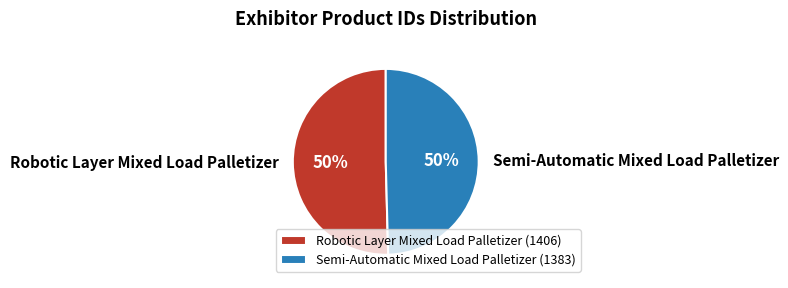

Approximately how many times larger is the value at Robotic Layer Mixed Load Palletizer compared to Semi-Automatic Mixed Load Palletizer?

1.0